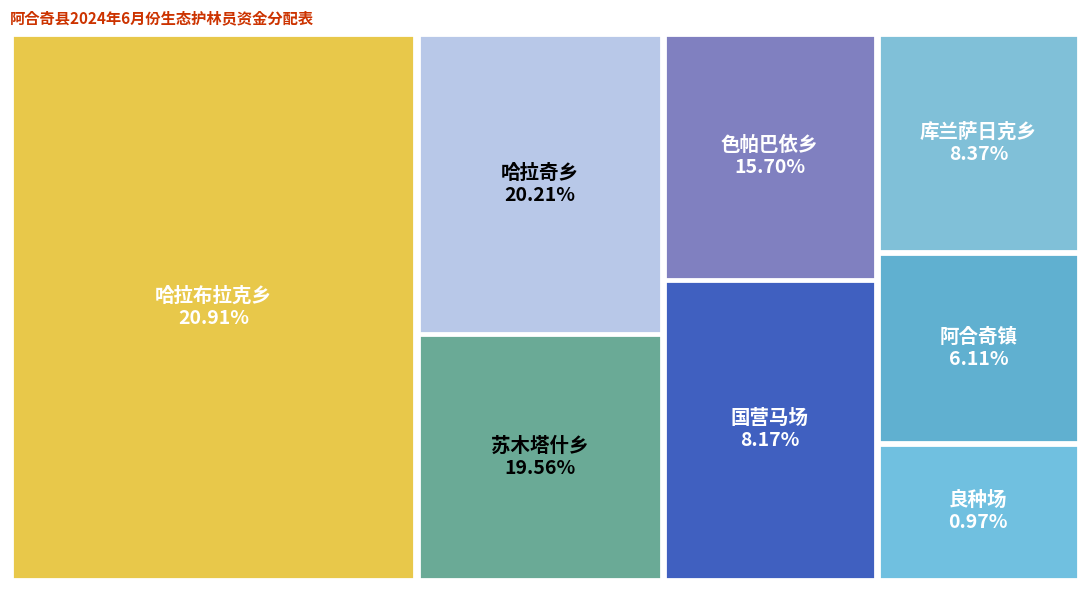

Does 国营马场 represent more than half of the total?

No